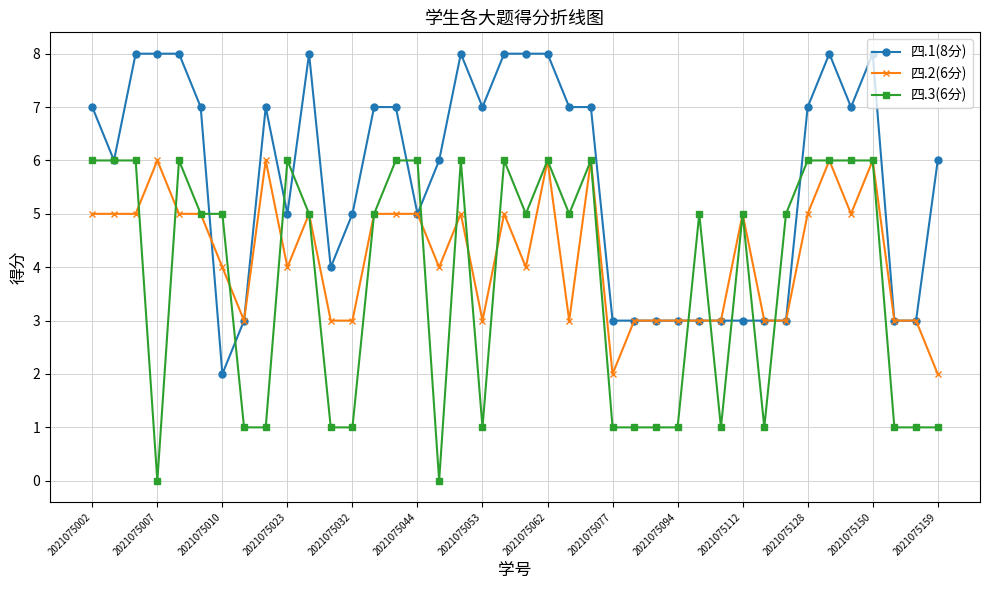

What is the maximum value shown in the chart?

8